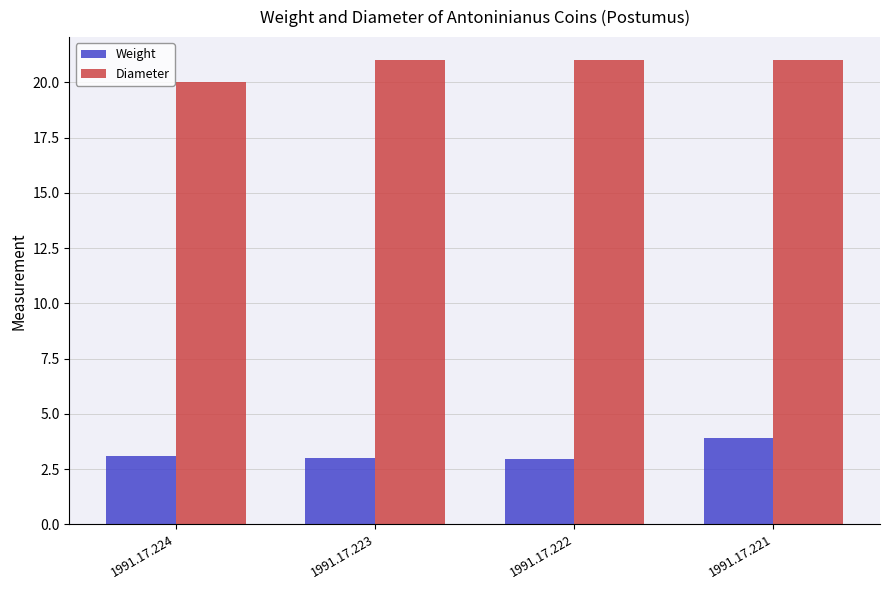

Are the bars horizontal?

No